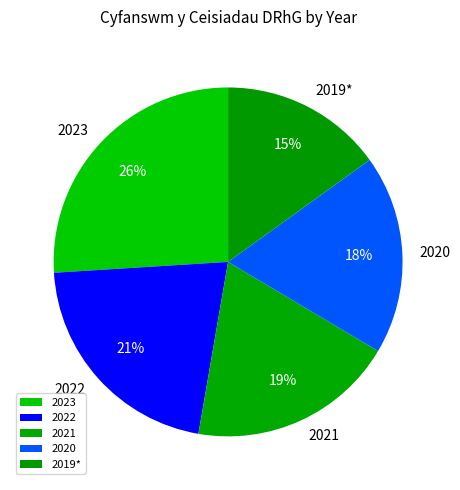

Is 2022 the majority of the pie?

No